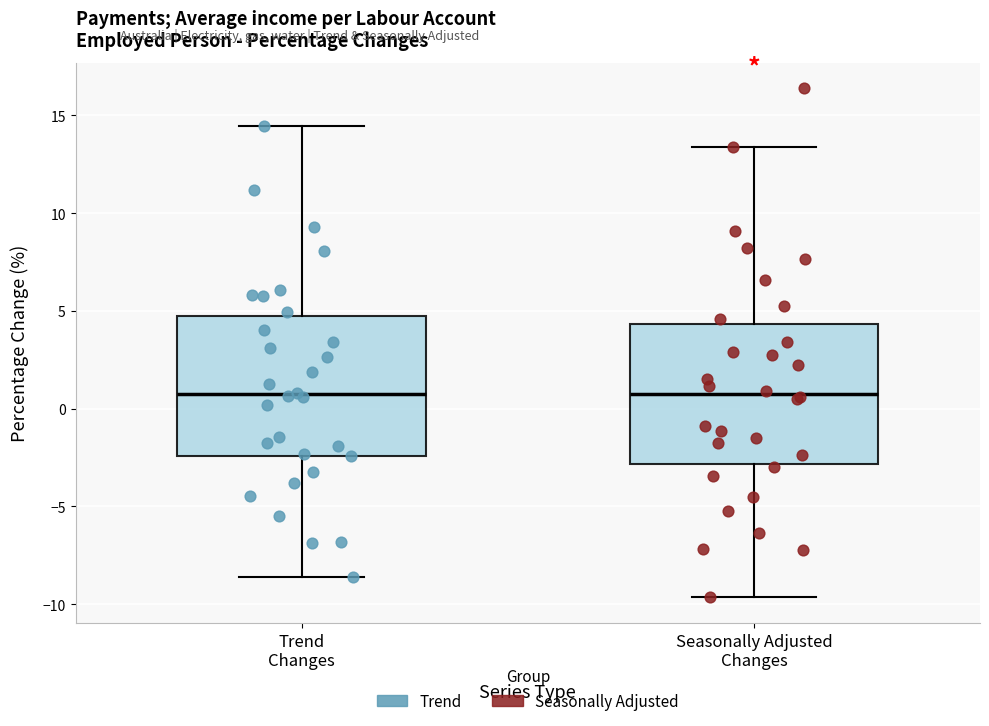

Reading left to right, read every box against the y-axis: the position of its median line, the range the box covers, and the ends of its whiskers. The values are not printed on the chart, so give them approximately, as read against the axis.

Trend Changes: median 0.5, box -2.5 to 4.5, whiskers -8.5 to 14.5
Seasonally Adjusted Changes: median 0.5, box -3.0 to 4.5, whiskers -9.5 to 13.5